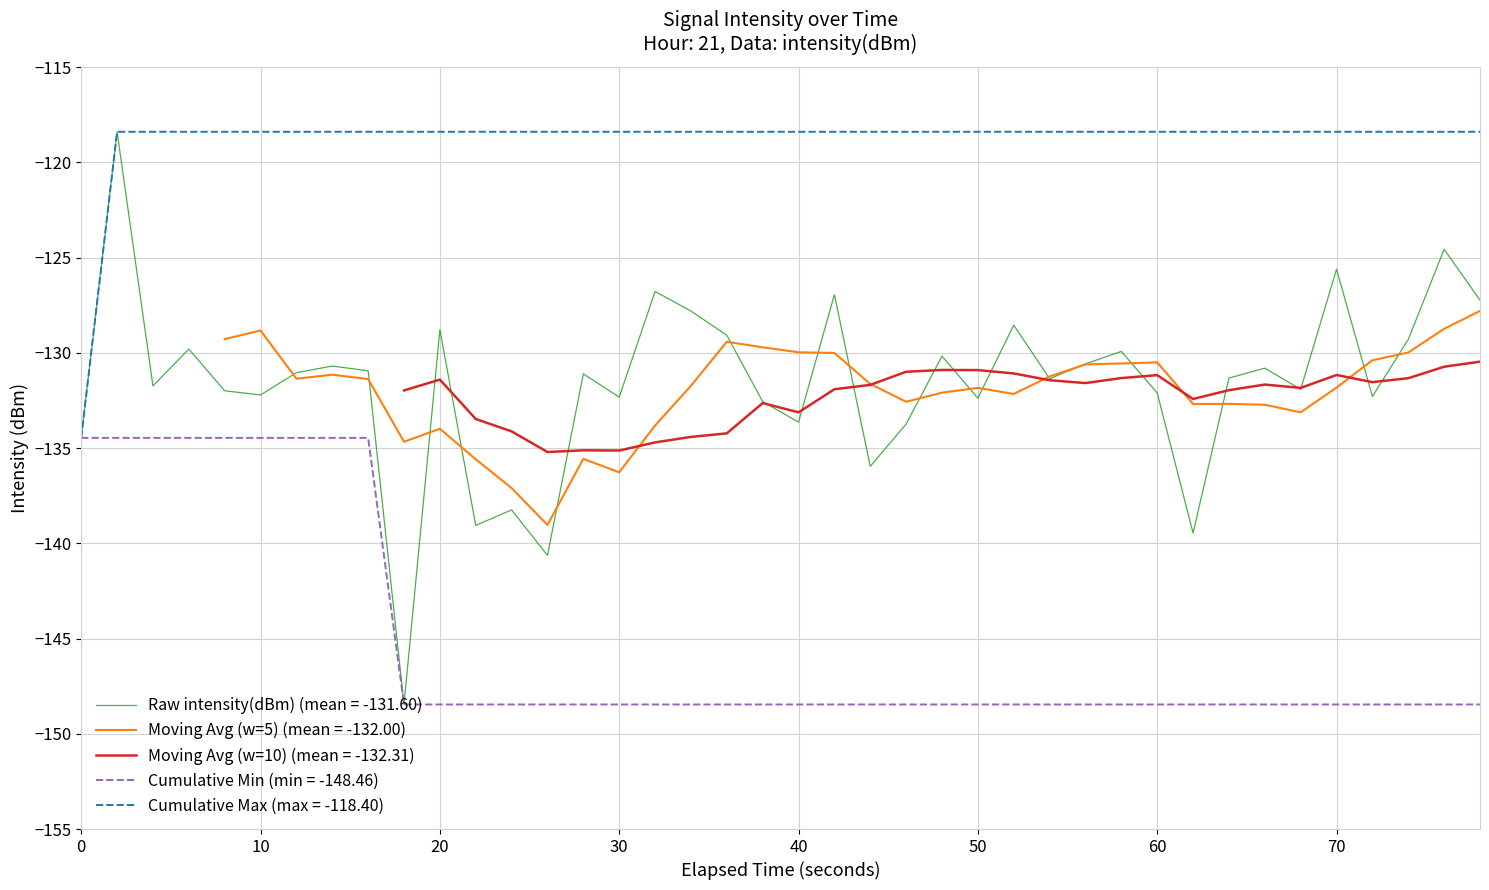

What is the maximum value for Cumulative Min (min = -148.46)?

-134.5